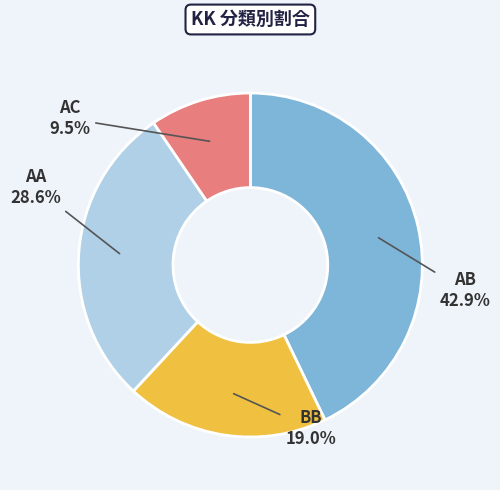

What portion of the pie excludes AB?

57.1%